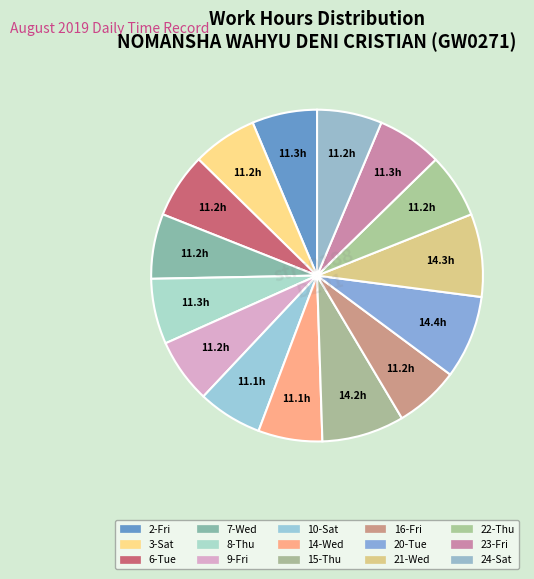

Count the number of slices in the pie.

15